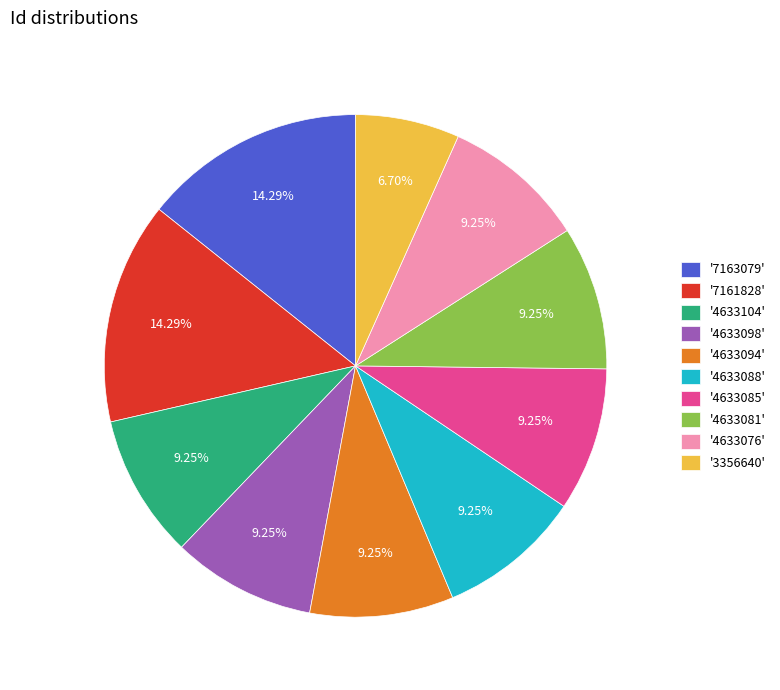

Between '7161828' and '4633094', which is larger?

'7161828'